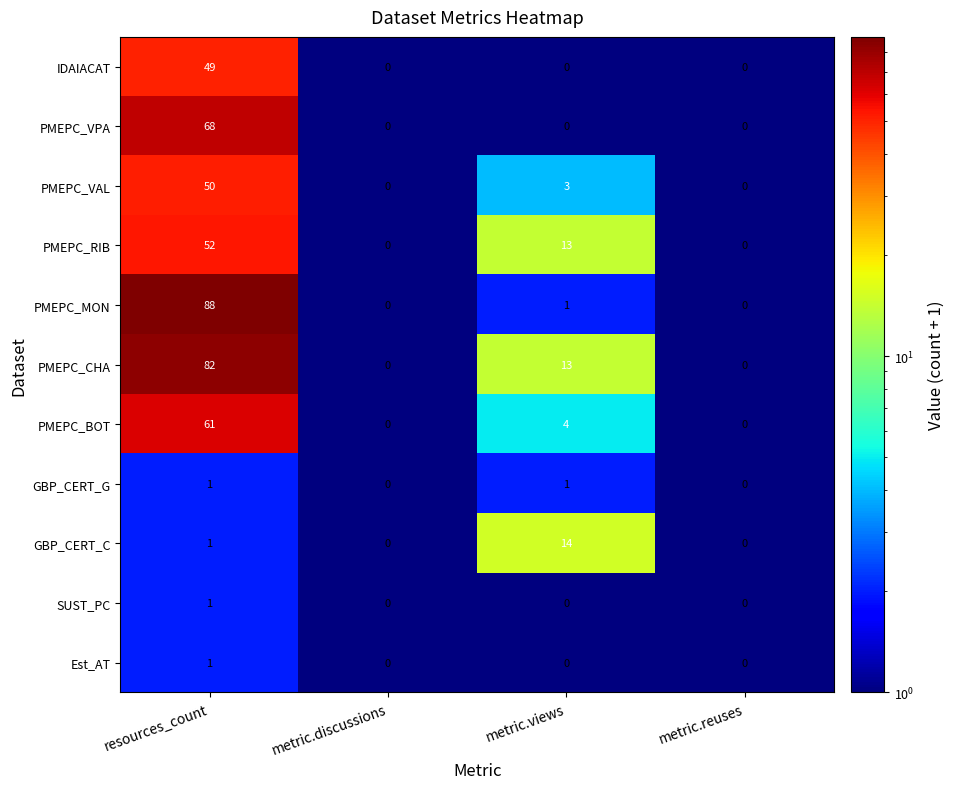

What is the difference between the maximum and minimum values in the PMEPC_RIB series?

52